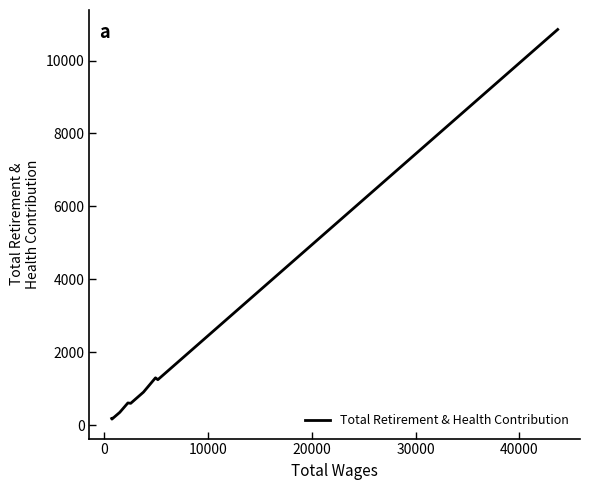

What is the difference between the maximum and minimum values?

10685